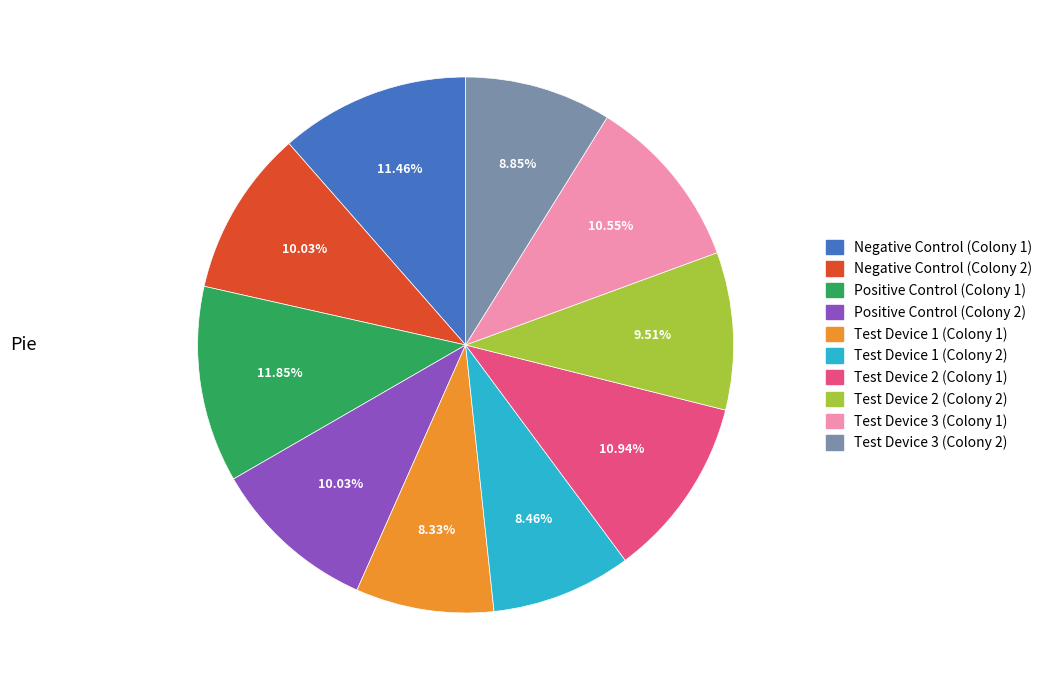

Do Positive Control (Colony 2) and Negative Control (Colony 2) together represent more than half of the pie?

No